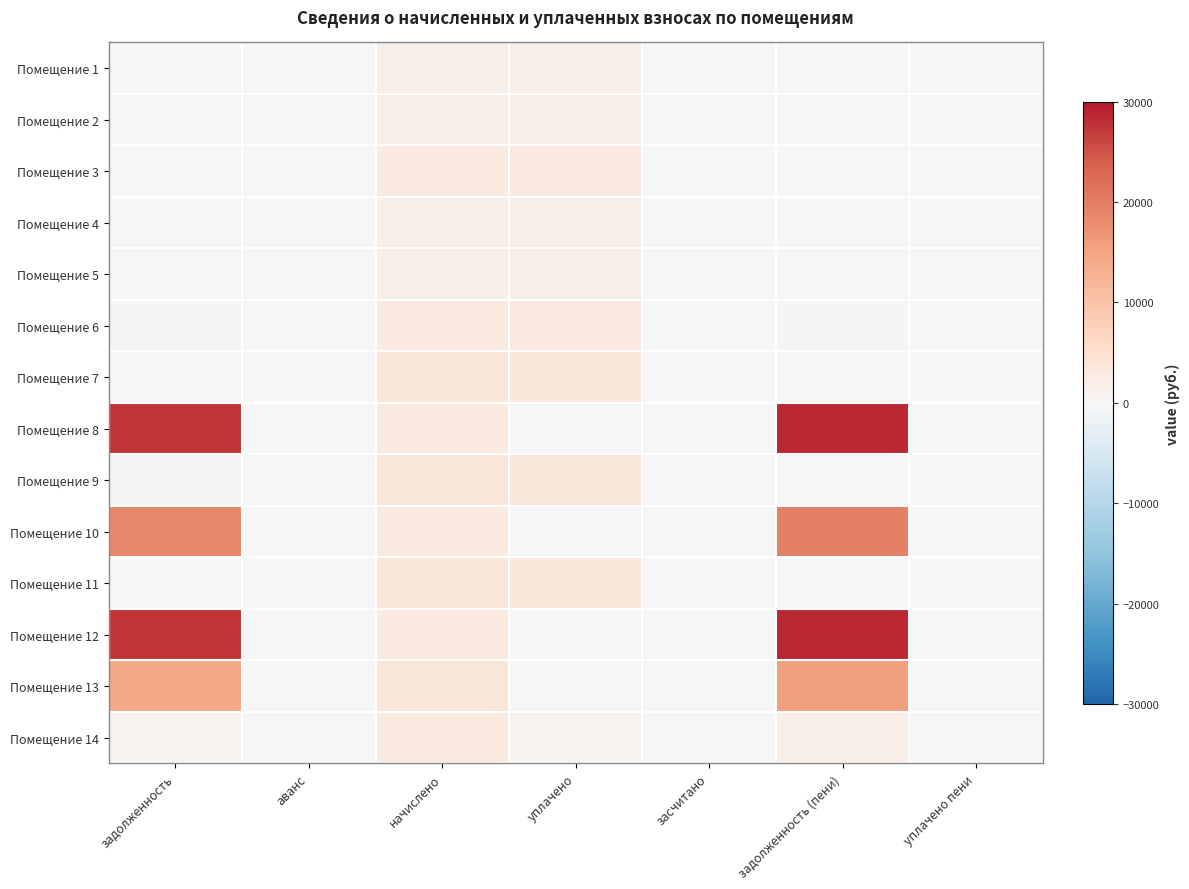

Between задолженность and аванс, which series saw the biggest shift?

Помещение 8